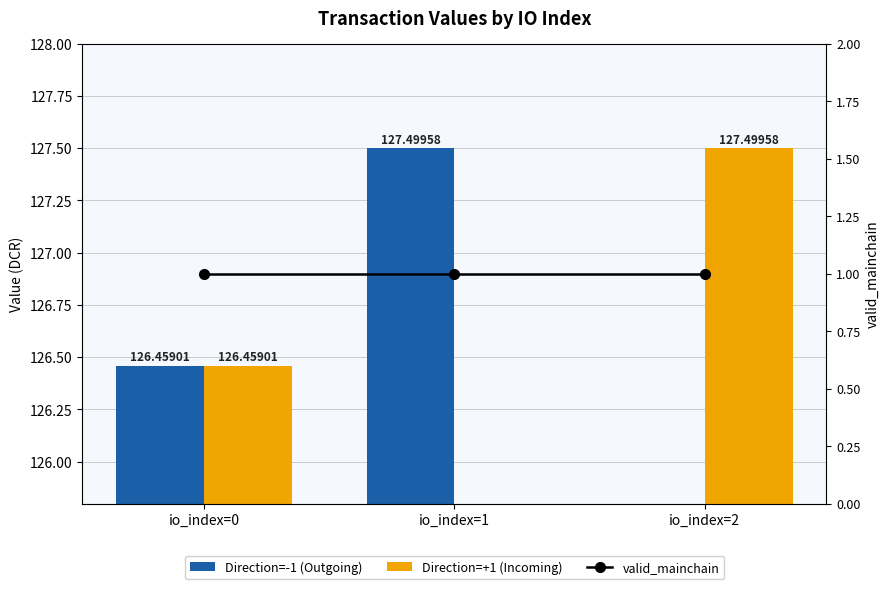

Which series has the largest total across all categories?

Direction=-1 (Outgoing)